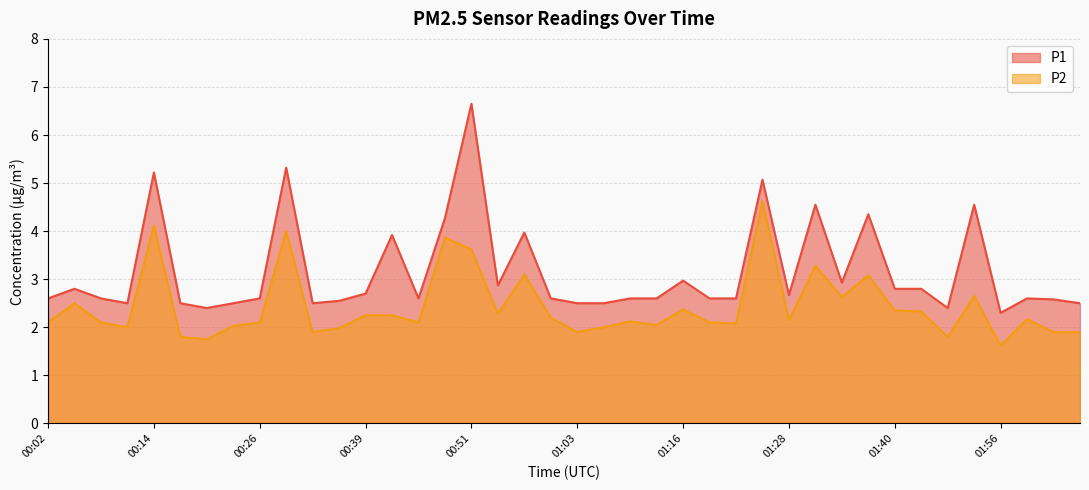

What is the total value across all series at 01:43?

5.1